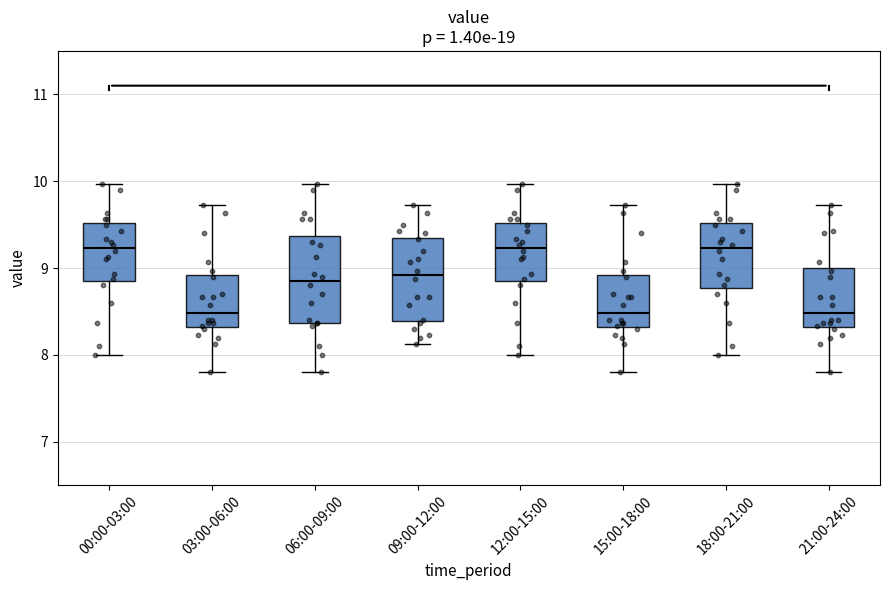

Reading left to right, transcribe this box plot: for each box, give where its median line is, the range the box spans, and where its two whiskers end, as read against the y-axis. The values are not printed on the chart, so give them approximately, as read against the axis.

00:00-03:00: median 9.2, box 8.9 to 9.5, whiskers 8.0 to 10.0
03:00-06:00: median 8.5, box 8.3 to 8.9, whiskers 7.8 to 9.7
06:00-09:00: median 8.9, box 8.4 to 9.4, whiskers 7.8 to 10.0
09:00-12:00: median 8.9, box 8.4 to 9.3, whiskers 8.1 to 9.7
12:00-15:00: median 9.2, box 8.9 to 9.5, whiskers 8.0 to 10.0
15:00-18:00: median 8.5, box 8.3 to 8.9, whiskers 7.8 to 9.7
18:00-21:00: median 9.2, box 8.8 to 9.5, whiskers 8.0 to 10.0
21:00-24:00: median 8.5, box 8.3 to 9.0, whiskers 7.8 to 9.7